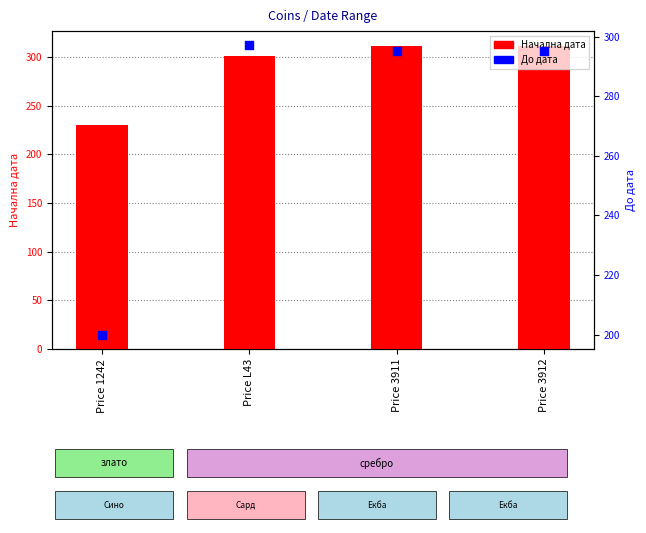

At how many categories does at least one series exceed 228?

4